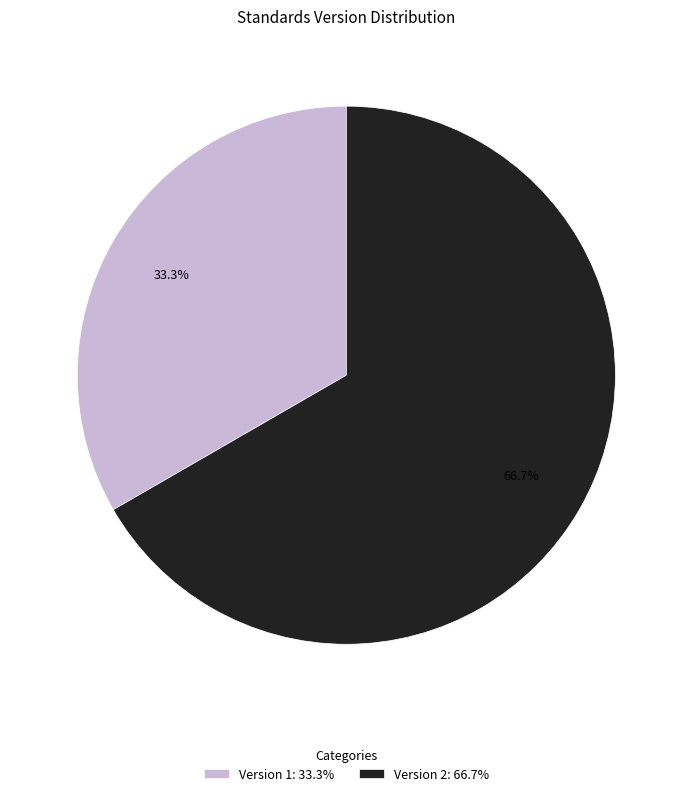

Which slice is the smallest?

Version 1: 33.3%